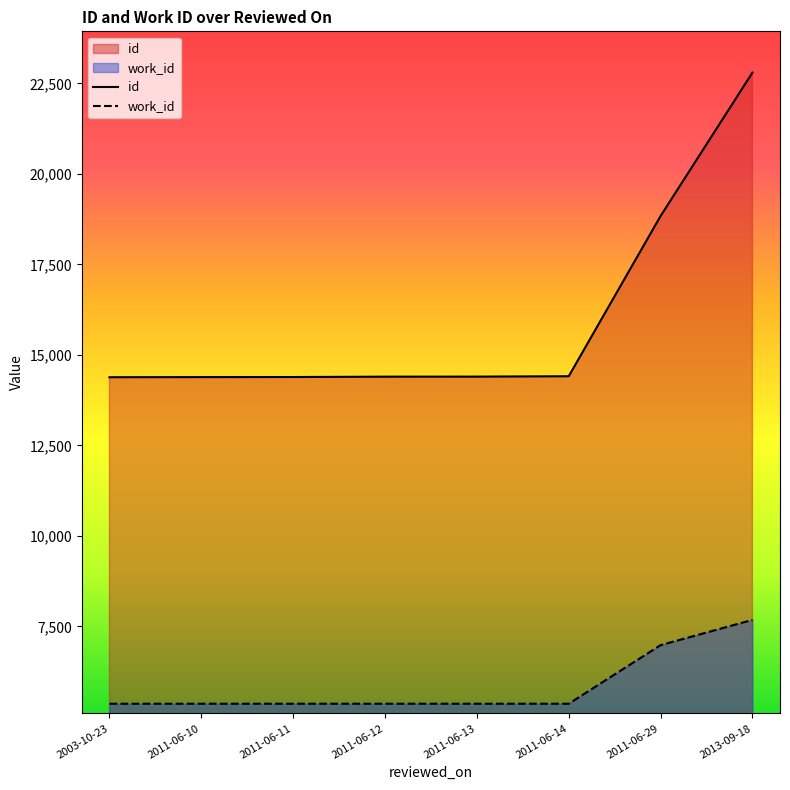

Is the value of work_id at 2011-06-11 greater than the value of id at 2013-09-18?

No